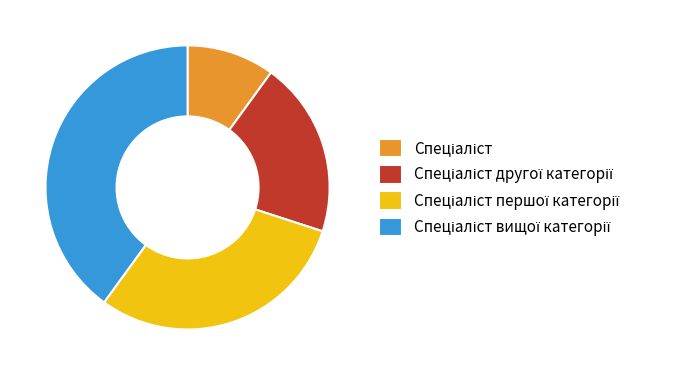

Is there a majority slice in this chart?

No